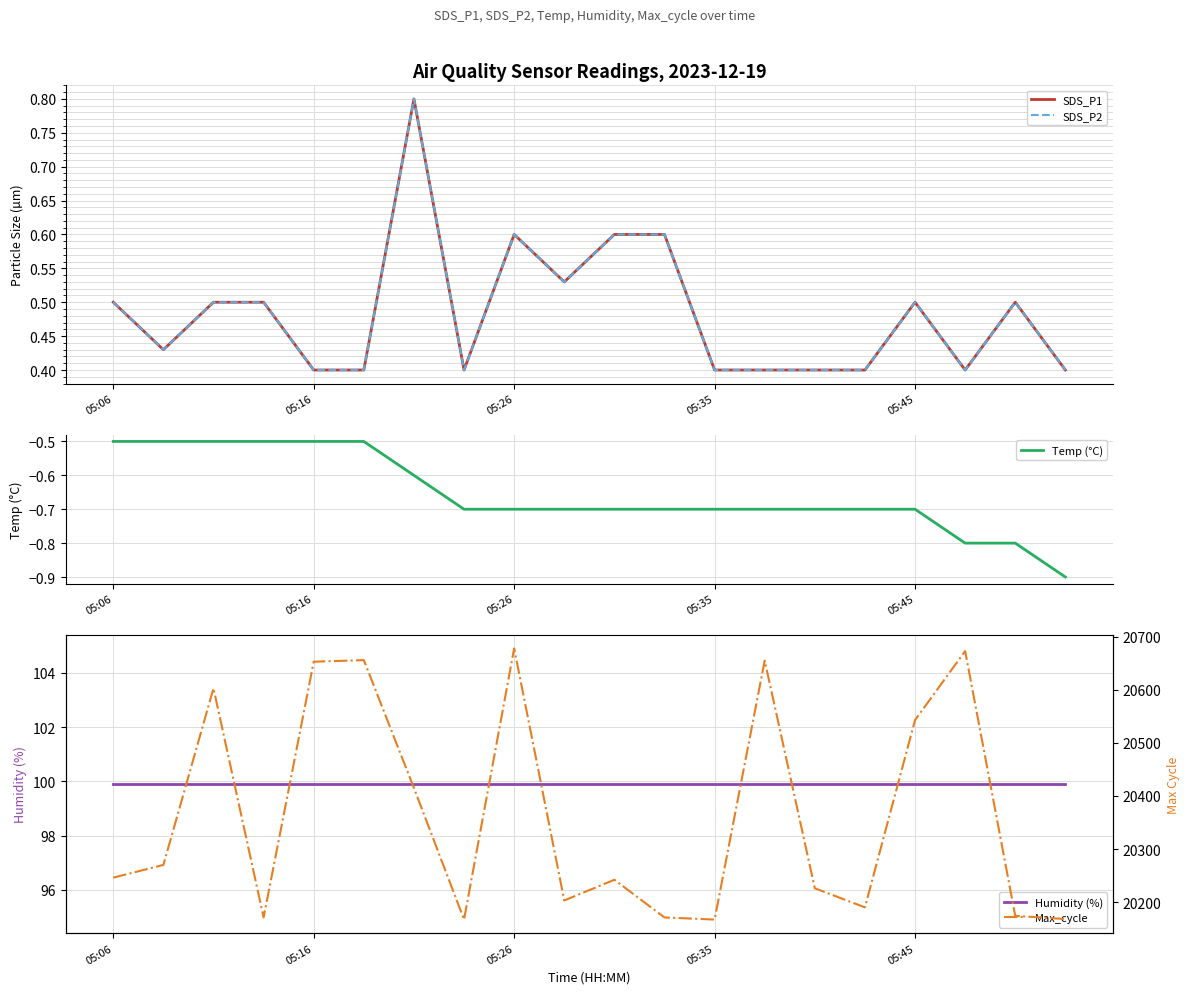

What is the spread (max minus min) of values at 13?

20655.7